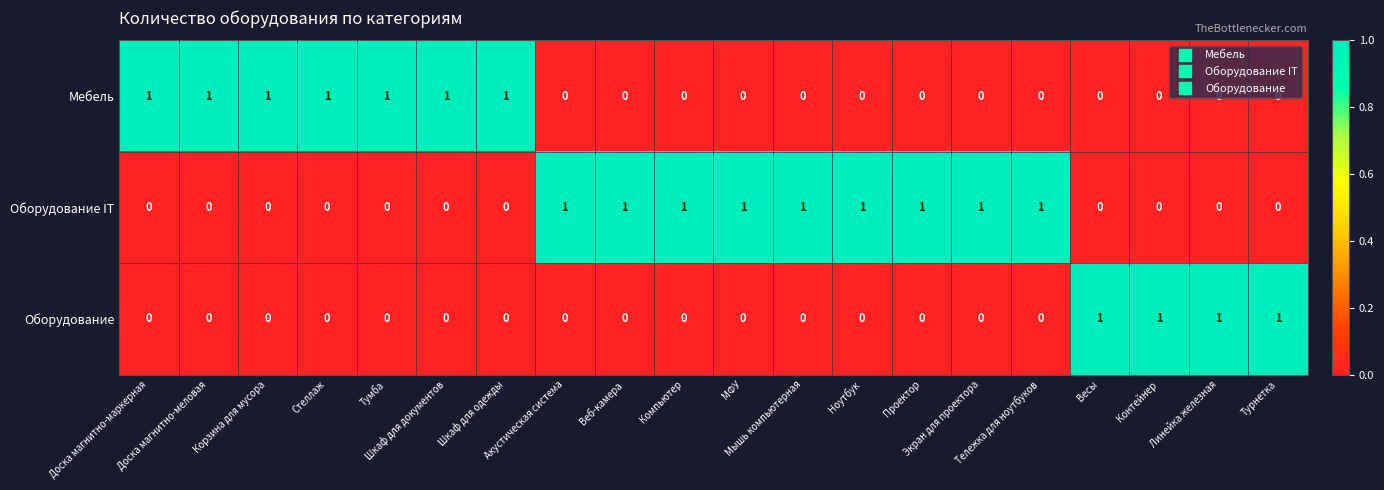

How many Оборудование values are between 0 and 1?

20